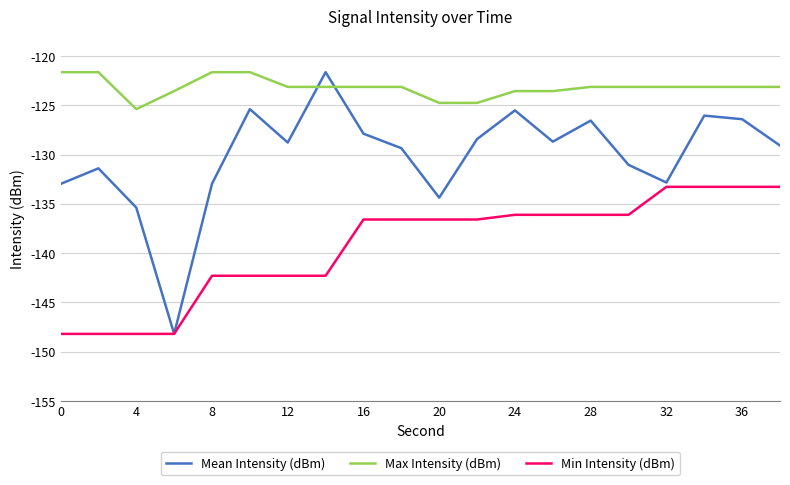

What is the minimum value for Max Intensity (dBm)?

-125.4